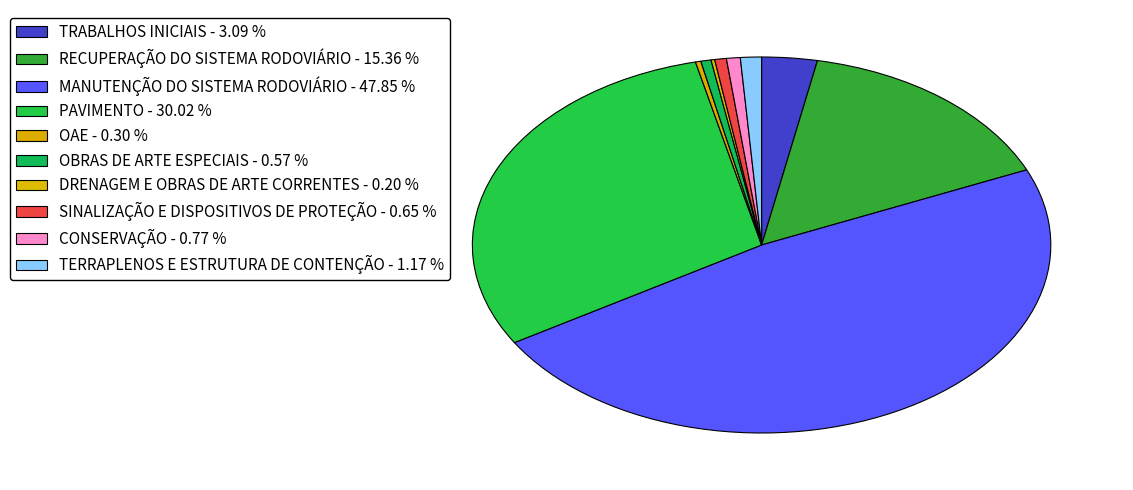

Is it true that SINALIZAÇÃO E DISPOSITIVOS DE PROTEÇÃO is 1% of the pie?

True